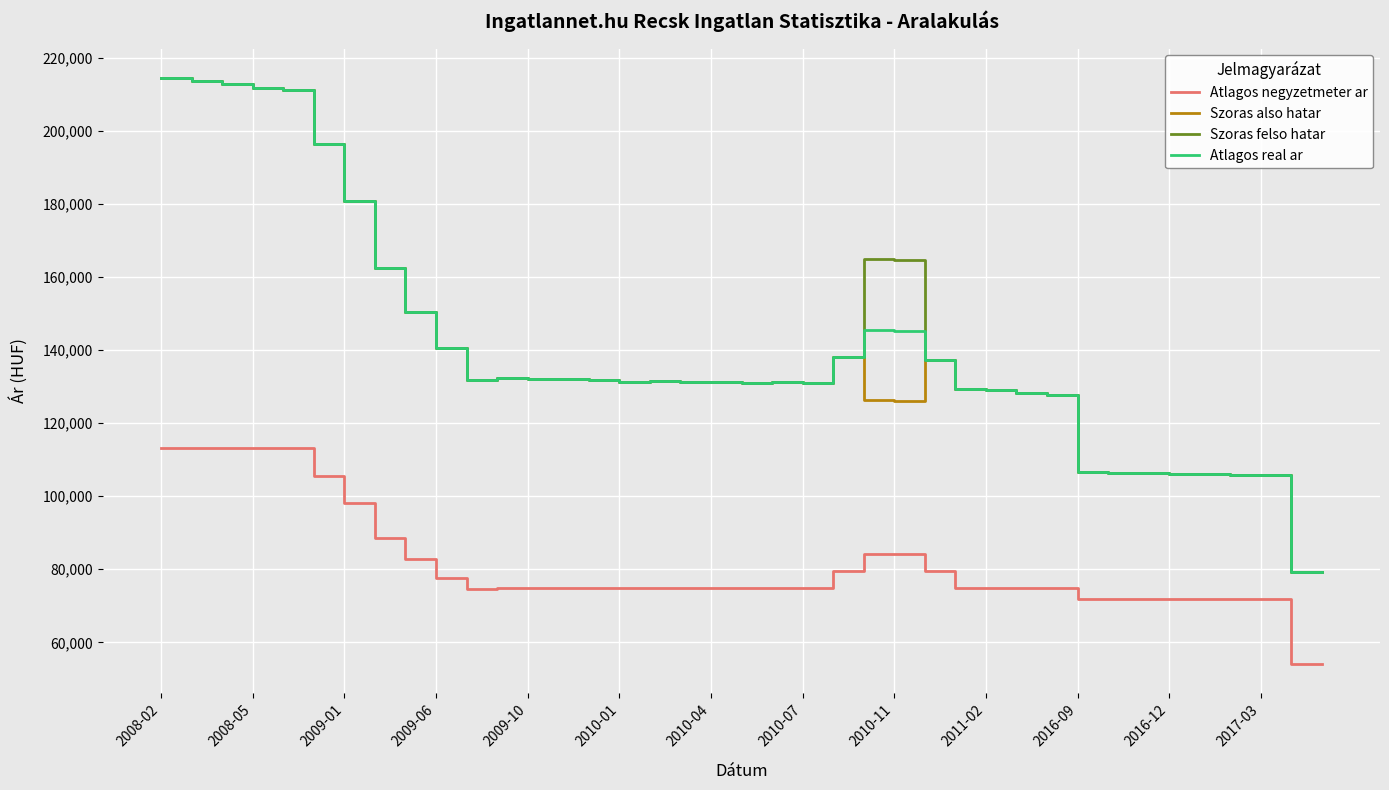

What is the lowest value of the Atlagos real ar series?

79110